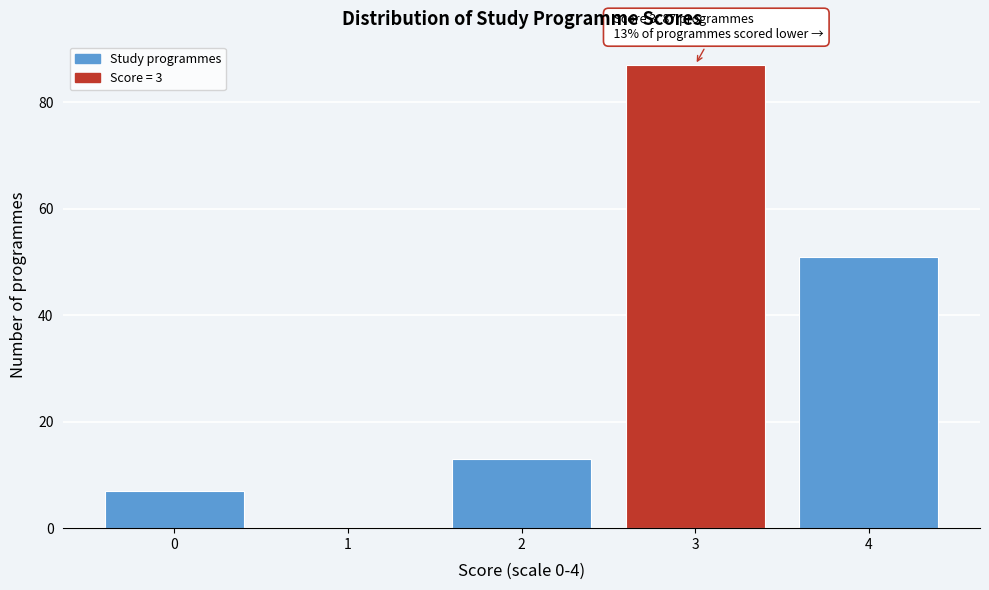

Reading left to right, transcribe all the data shown in this chart.

0=7	1=0	2=13	3=87	4=51